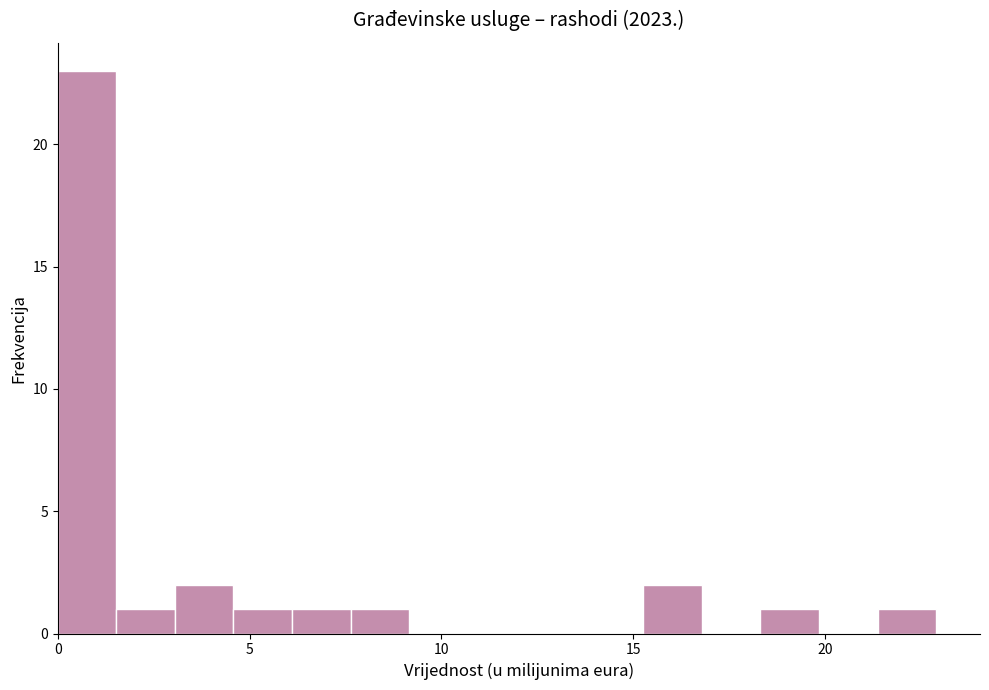

Around what value on the x-axis is the tallest bar? Give the approximate position of its centre, as read against the axis.

1.0